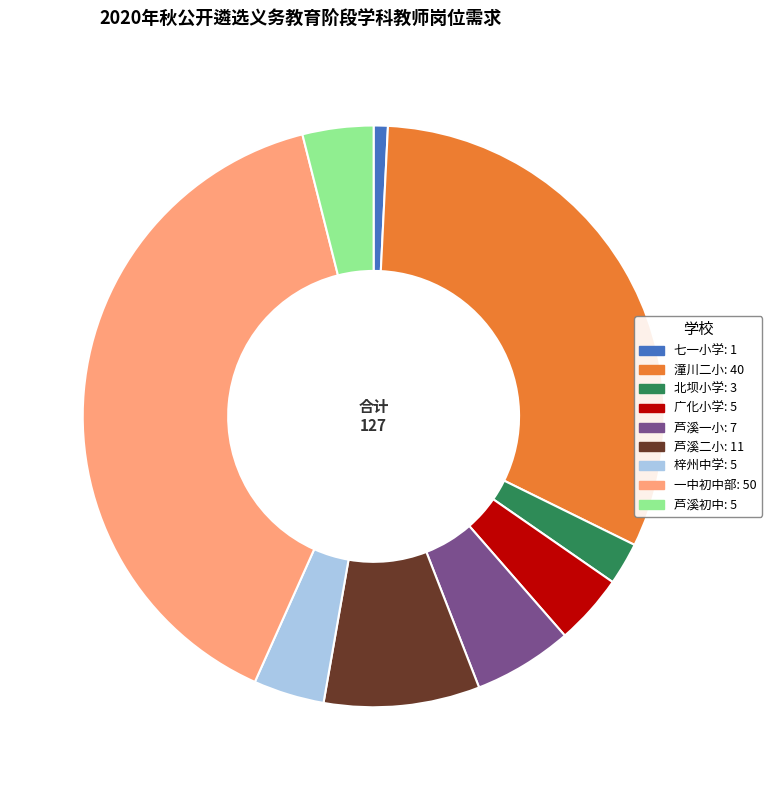

Between 潼川二小 and 一中初中部, which is larger?

一中初中部